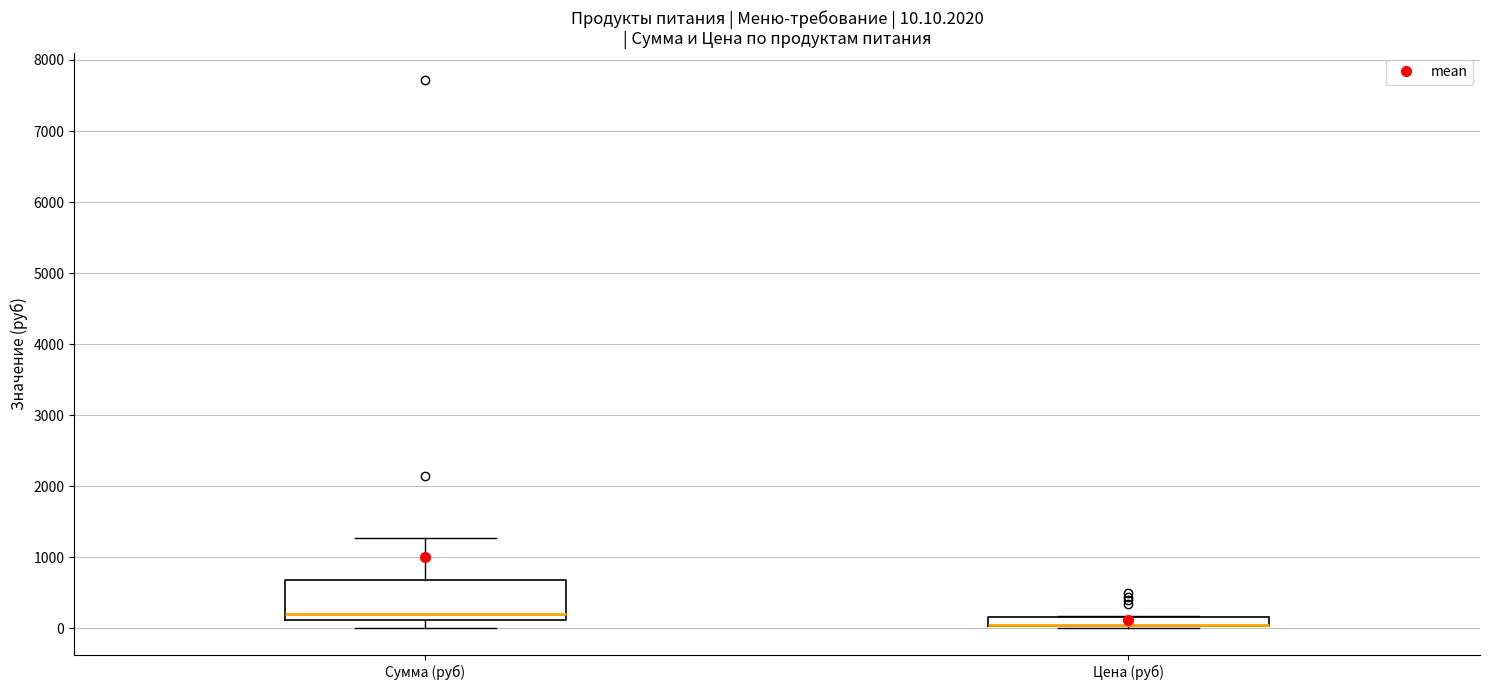

Comparing the boxes themselves (not the whiskers), which one is the tallest?

Сумма (руб)